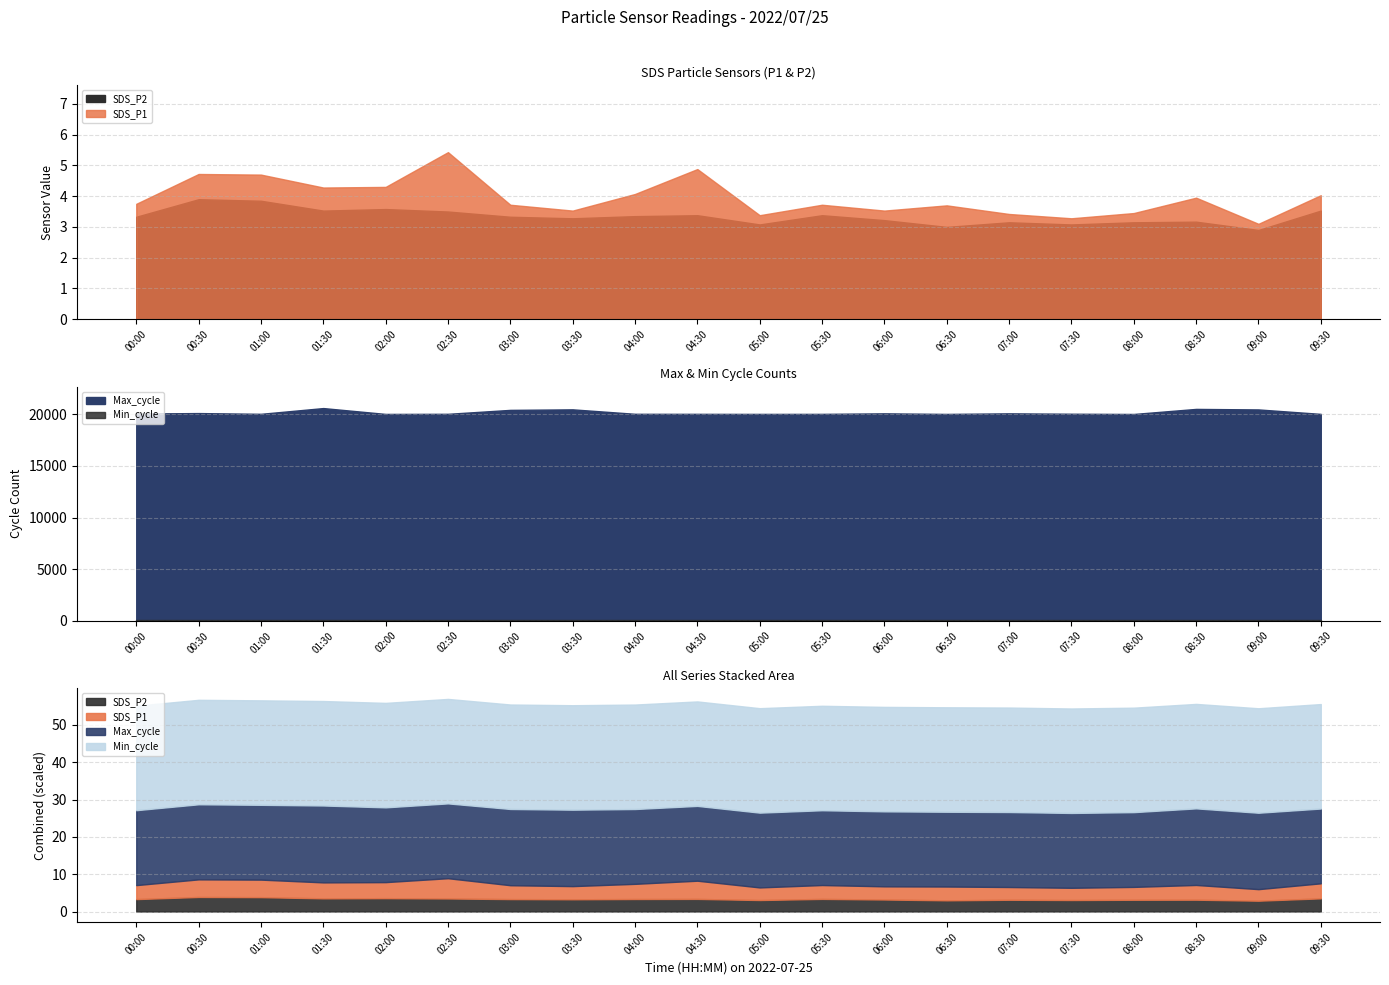

Reading left to right, list all the values displayed in this chart.

SDS_P1: 3.8	4.7	4.7	4.3	4.3	5.4	3.7	3.5	4.1	4.9	3.4	3.7	3.5	3.7	3.4	3.3	3.5	4.0	3.1	4.0
SDS_P2: 3.3	3.9	3.9	3.5	3.6	3.5	3.3	3.3	3.4	3.4	3.1	3.4	3.2	3.0	3.1	3.1	3.1	3.2	2.9	3.5
Max_cycle: 20080.0	20124.0	20052.0	20609.0	20041.0	20052.0	20434.0	20485.0	20053.0	20049.0	20043.0	20046.0	20099.0	20041.0	20099.0	20060.0	20037.0	20528.0	20477.0	20045.0
Min_cycle: 28.0	28.0	28.0	28.0	28.0	28.0	28.0	28.0	28.0	28.0	28.0	28.0	28.0	28.0	28.0	28.0	28.0	28.0	28.0	28.0